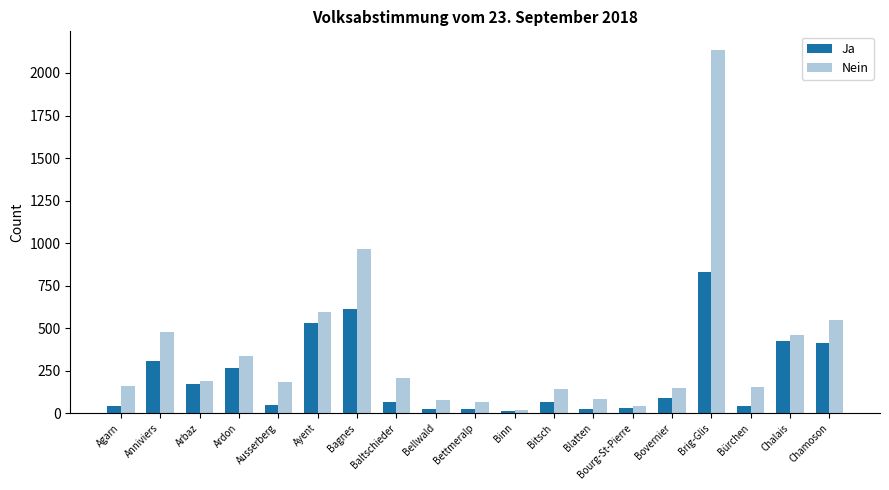

What value does the Ja series have at Ayent, to the nearest 10?

530